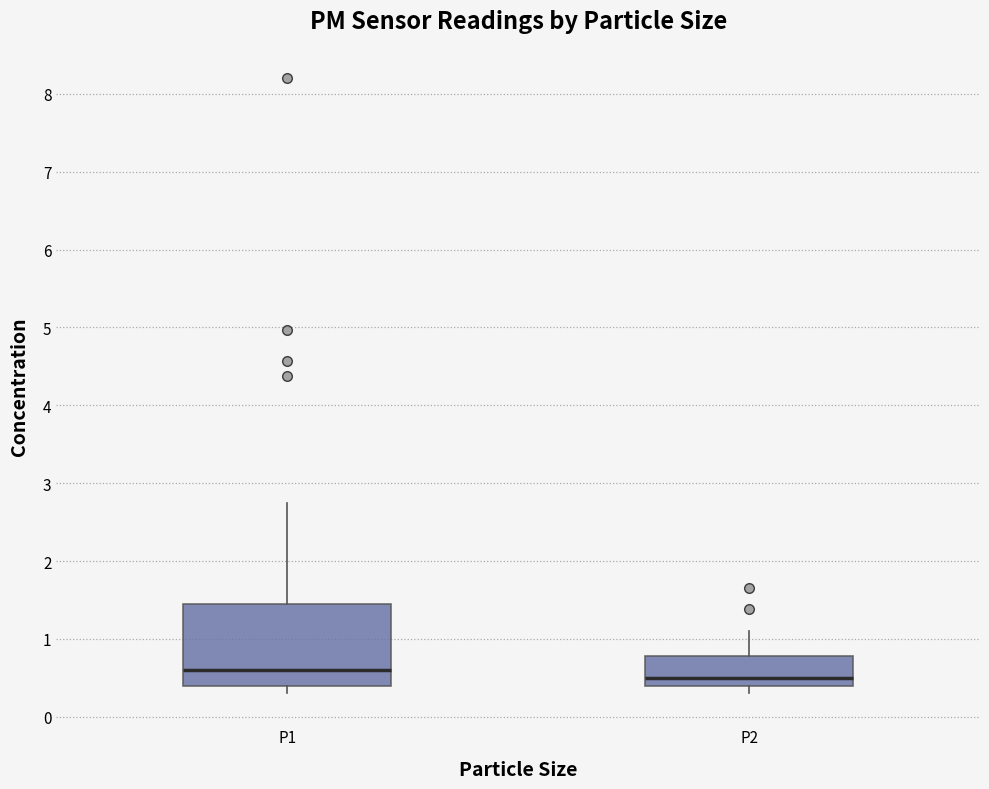

Comparing the boxes themselves (not the whiskers), which one is the tallest?

P1